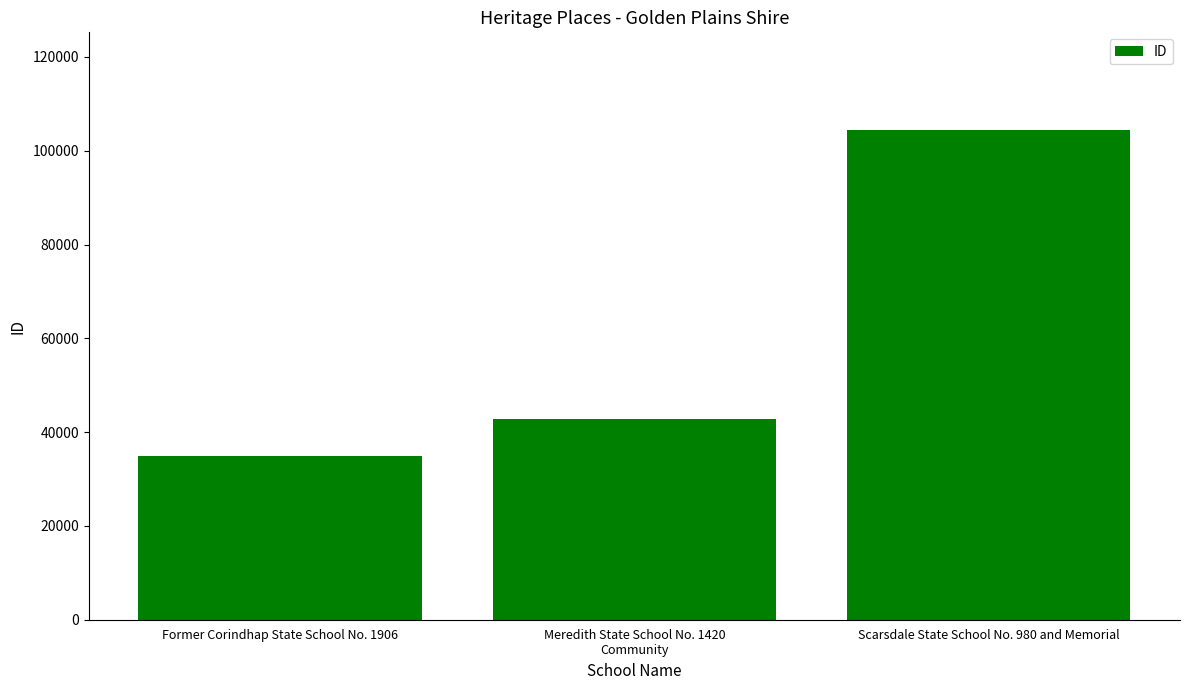

What is the average value?

60717